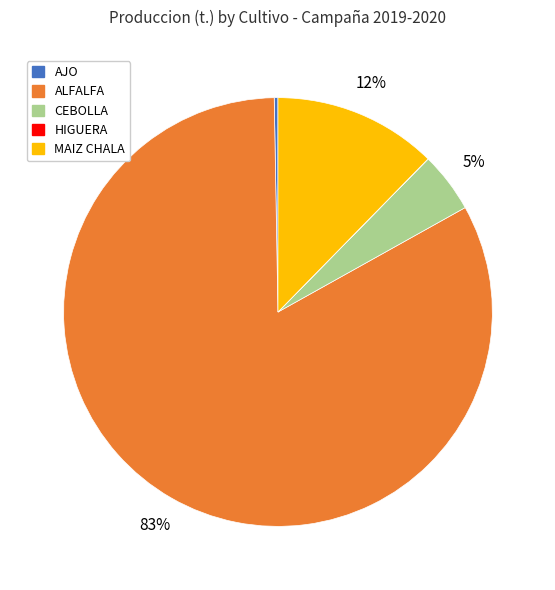

To the nearest percent, what is the average slice percentage?

20%